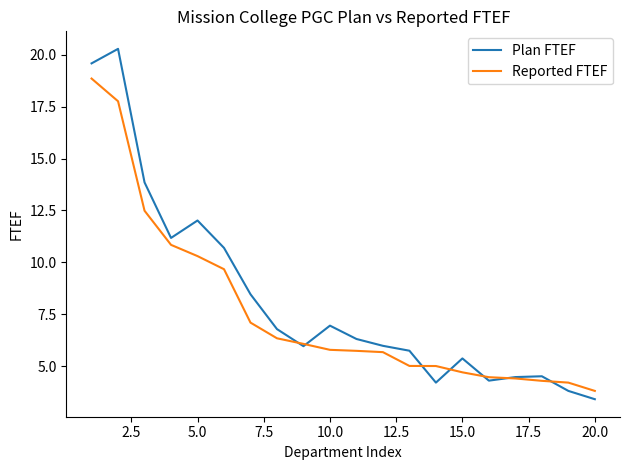

List the series in order of their overall mean, lowest first.

Reported FTEF, Plan FTEF